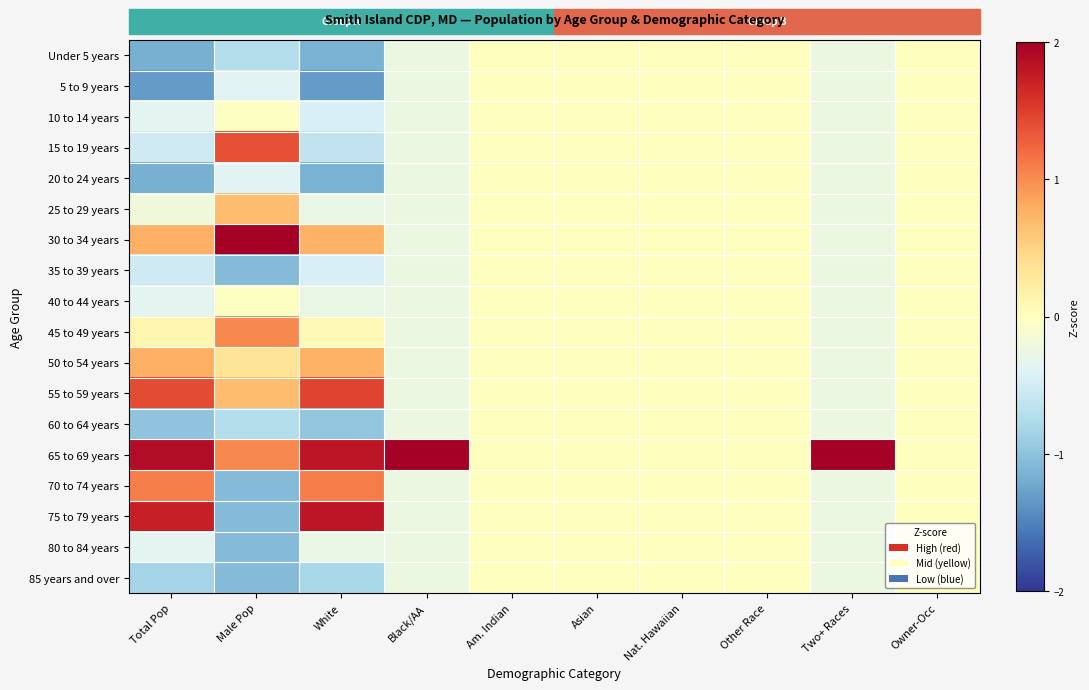

At Am. Indian, list the series in order from largest to smallest.

Under 5 years, 5 to 9 years, 10 to 14 years, 15 to 19 years, 20 to 24 years, 25 to 29 years, 30 to 34 years, 35 to 39 years, 40 to 44 years, 45 to 49 years, 50 to 54 years, 55 to 59 years, 60 to 64 years, 65 to 69 years, 70 to 74 years, 75 to 79 years, 80 to 84 years, 85 years and over